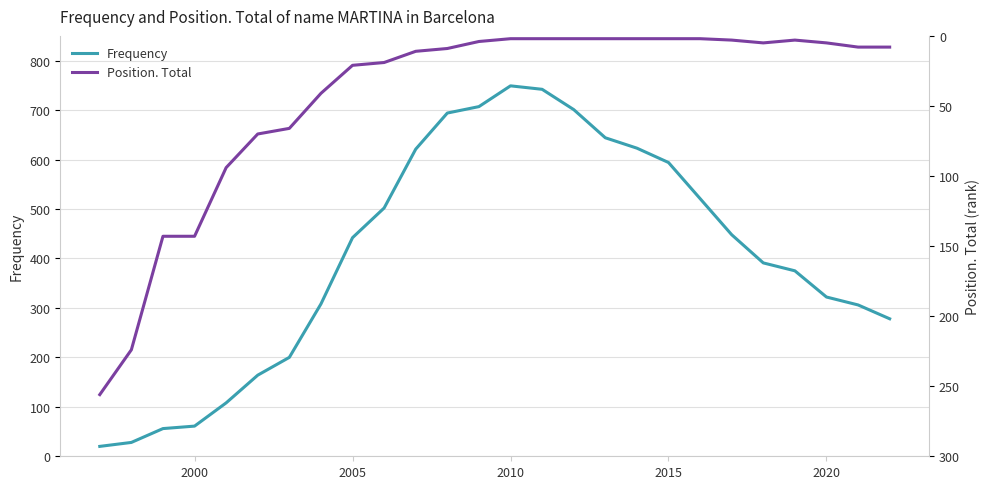

The Frequency series shows 442 at 2005. True or false?

True